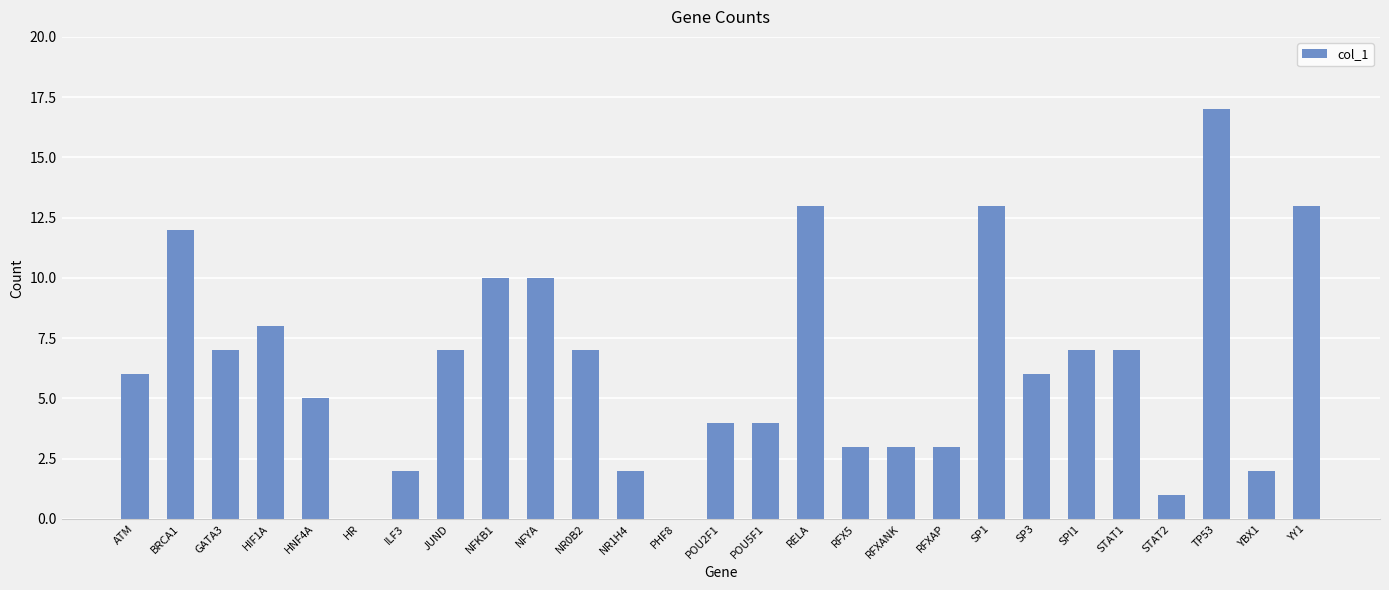

Which category has the highest value across all series?

TP53